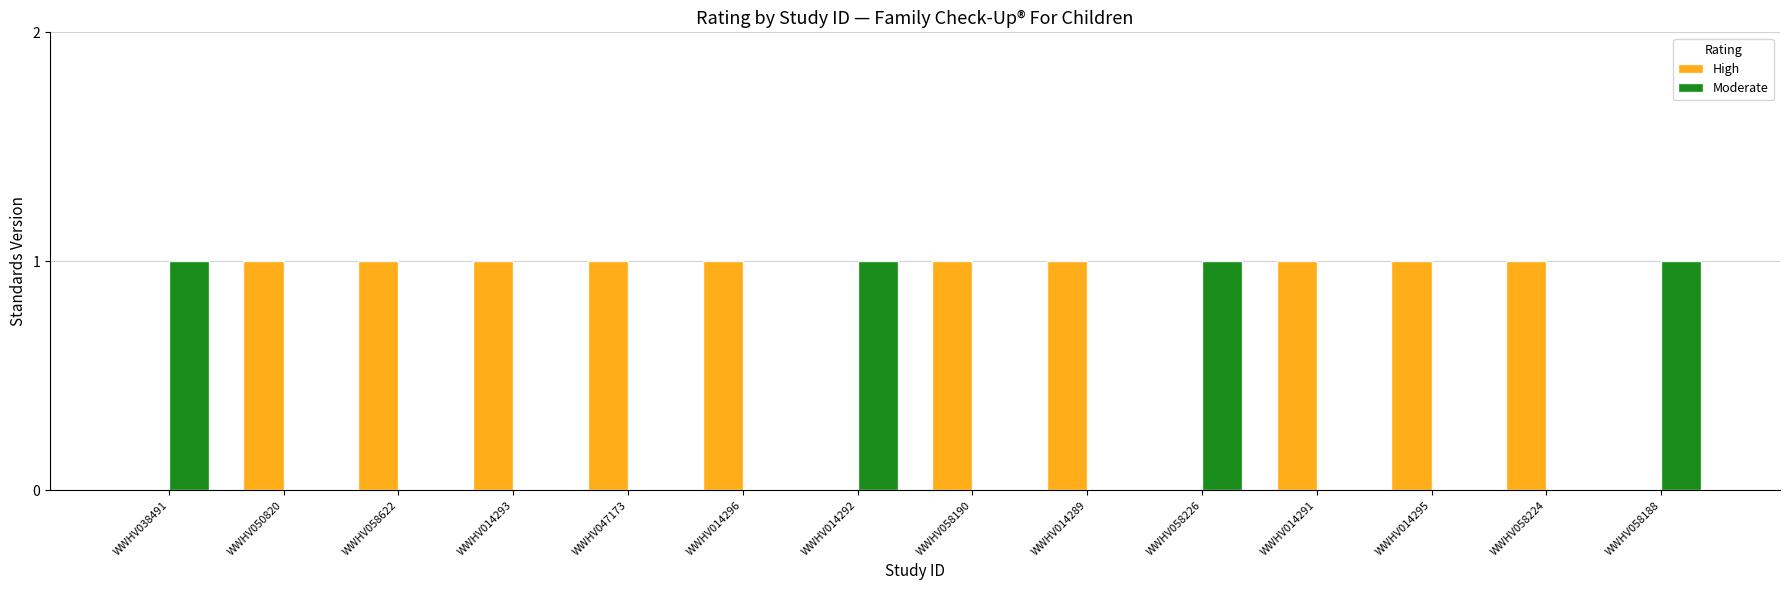

Is the value of High at WWHV014295 greater than the value of Moderate at WWHV050820?

Yes